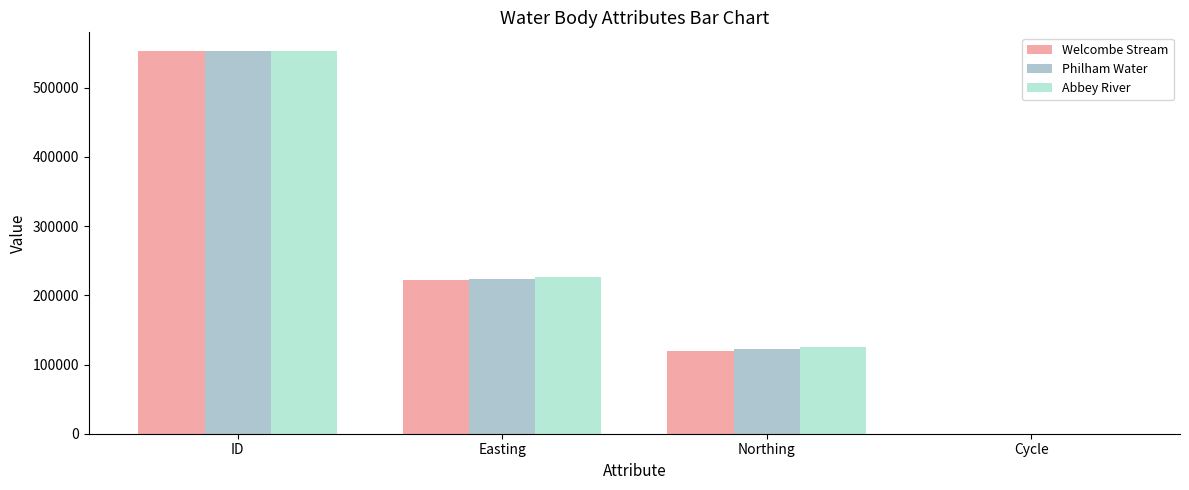

Is it true that Welcombe Stream equals 43157 at Northing?

False